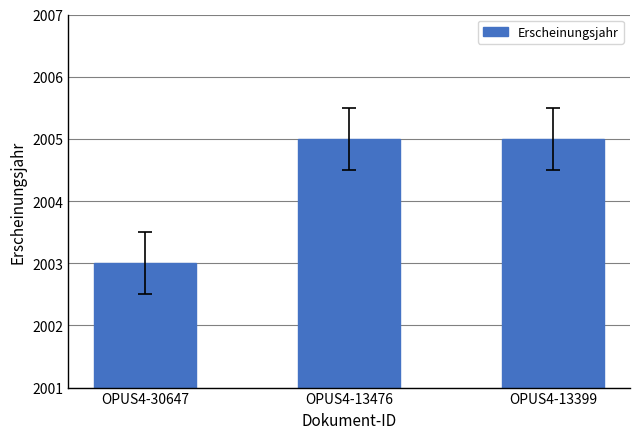

Does the chart contain any negative values?

No